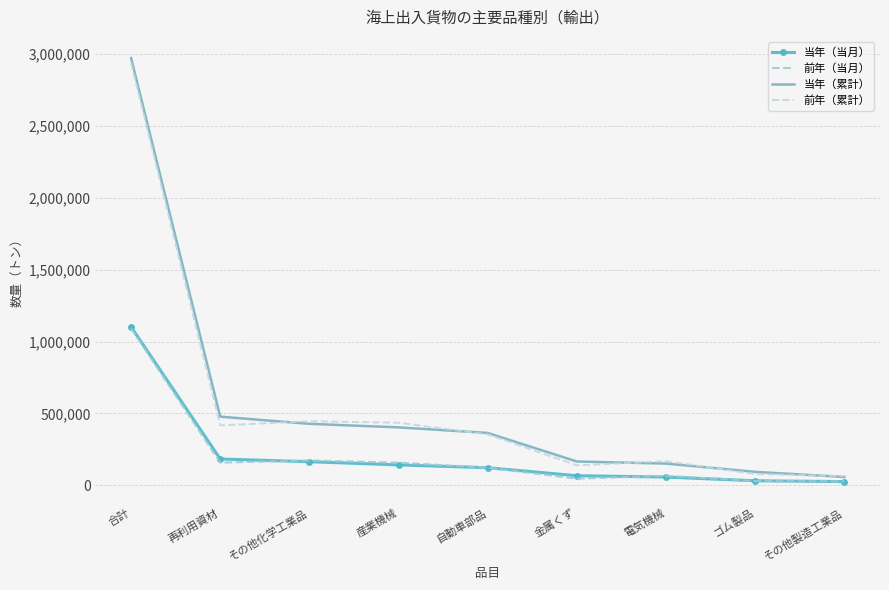

True or false: 当年（累計） has a value of 428021 at その他化学工業品.

True